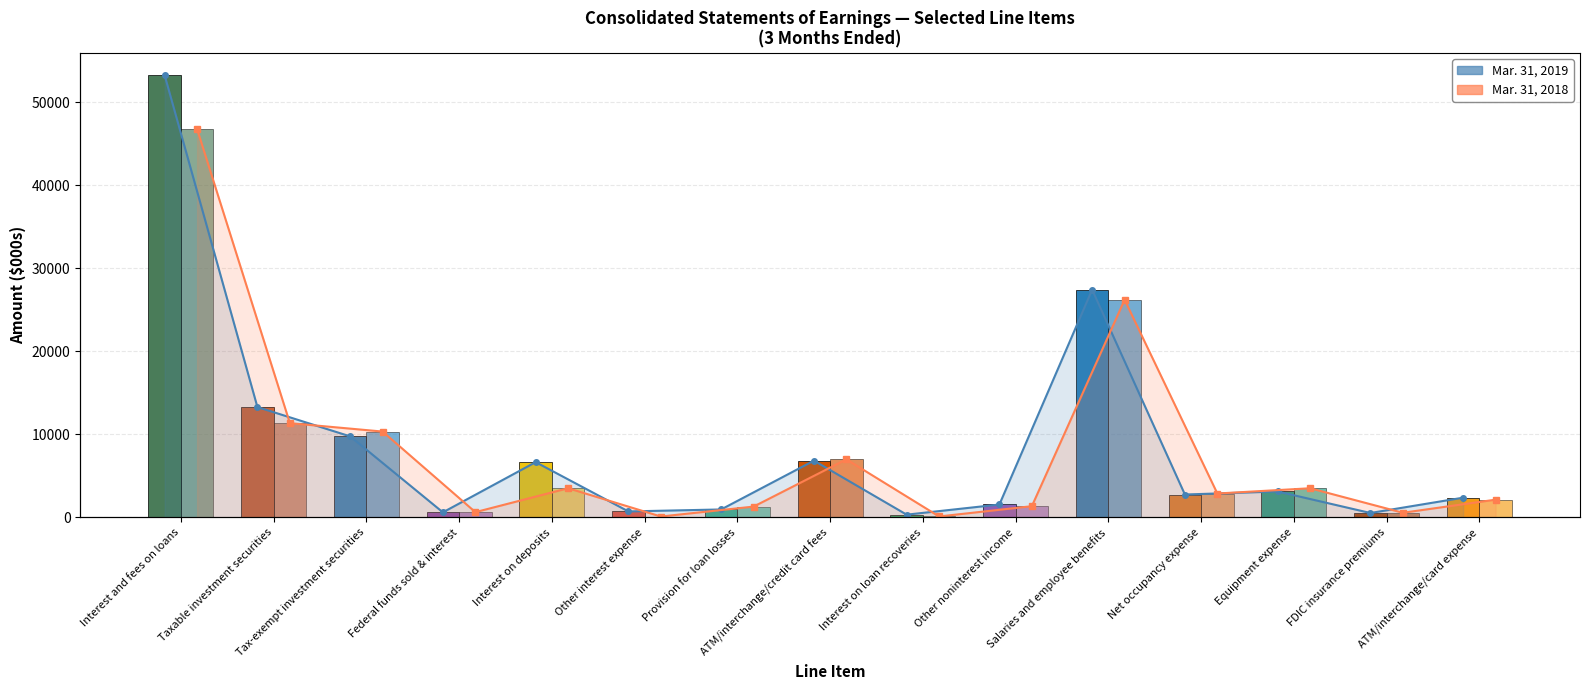

At which category is the sum across all series the highest?

Interest and fees on loans